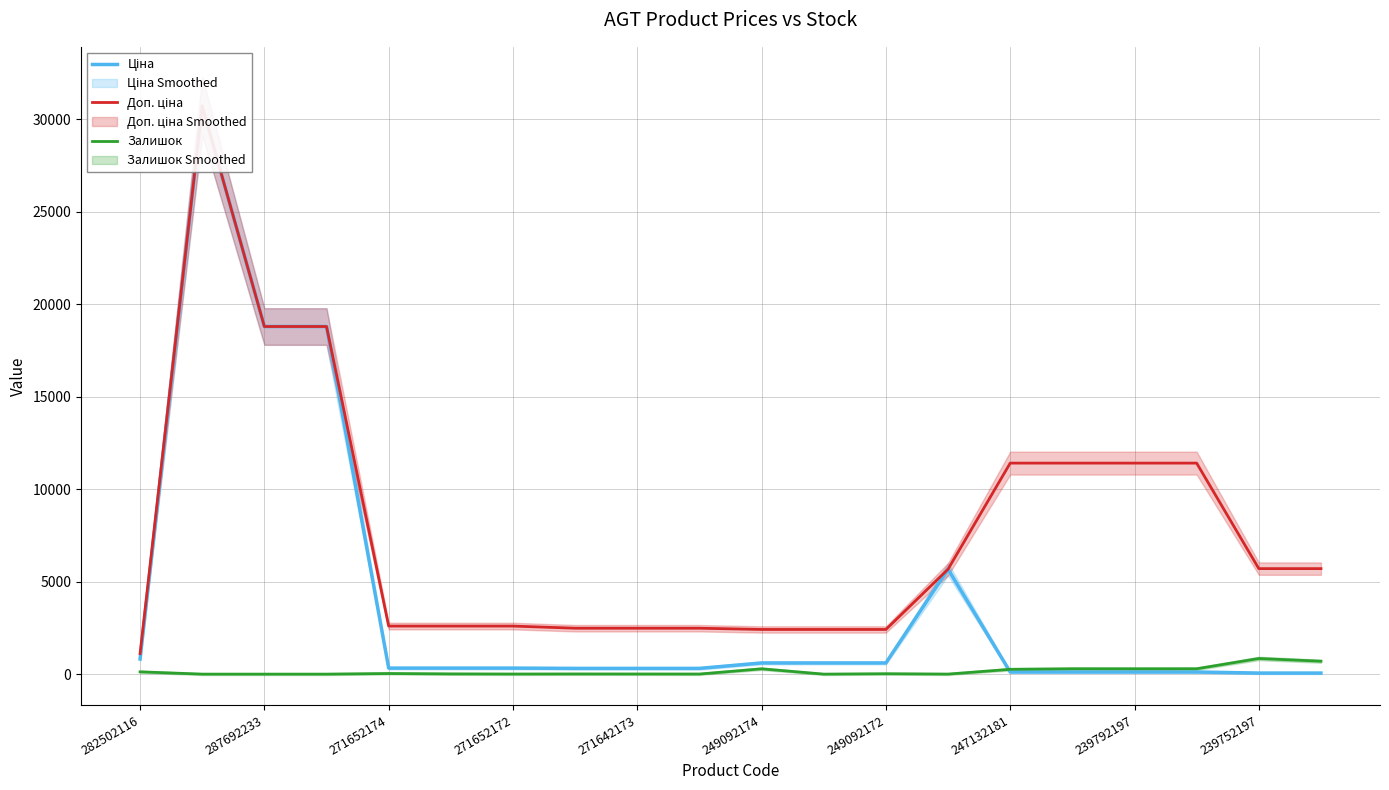

The value of Залишок at 287692233 is 0. True or false?

True